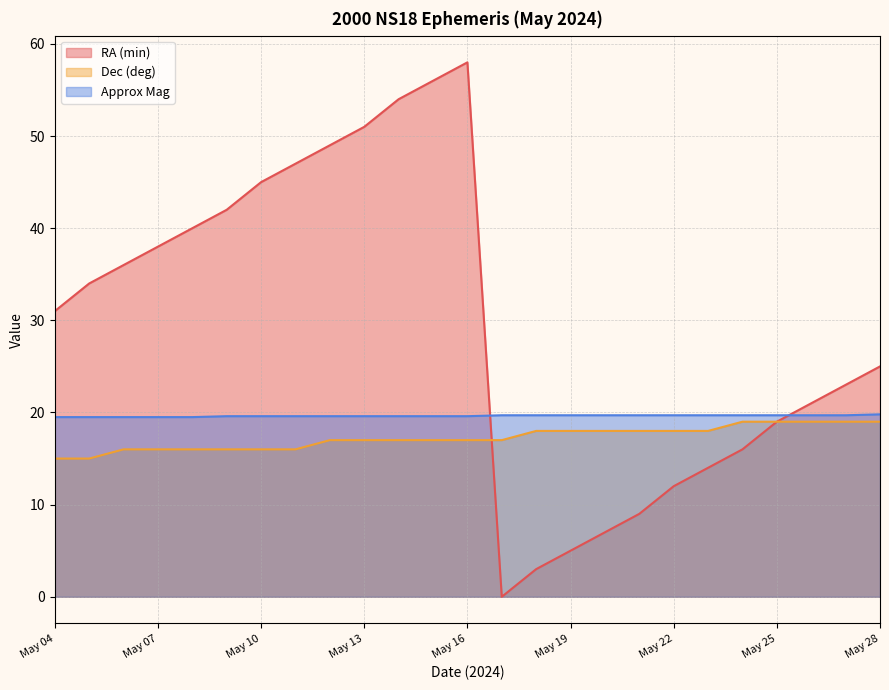

Rank the series at May 28 from highest to lowest value.

RA (min), Approx Mag, Dec (deg)